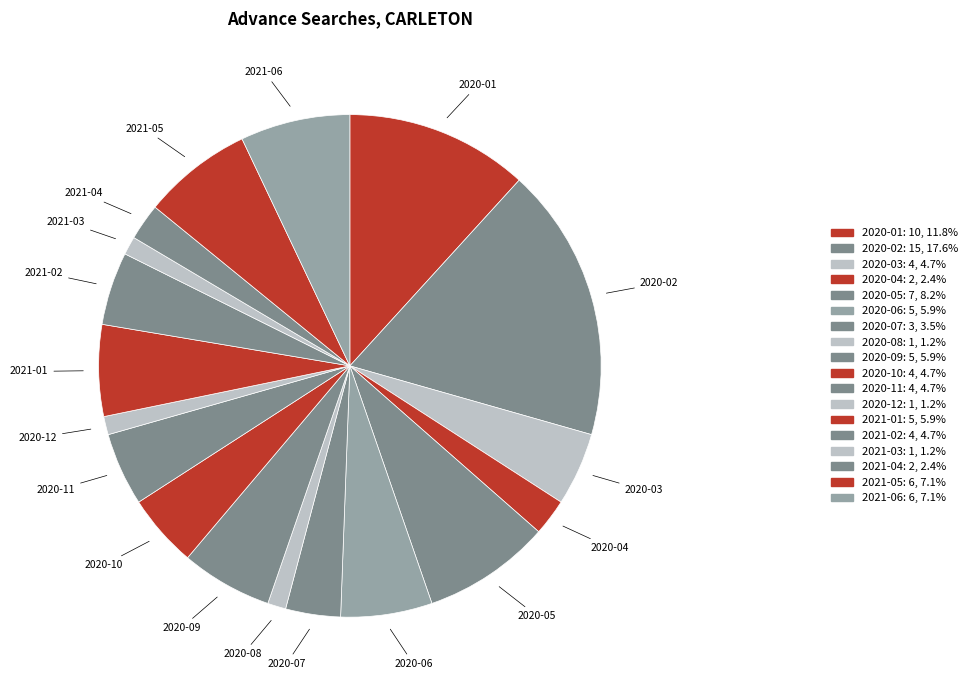

Is the sum of 2021-03 and 2020-04 greater than half?

No